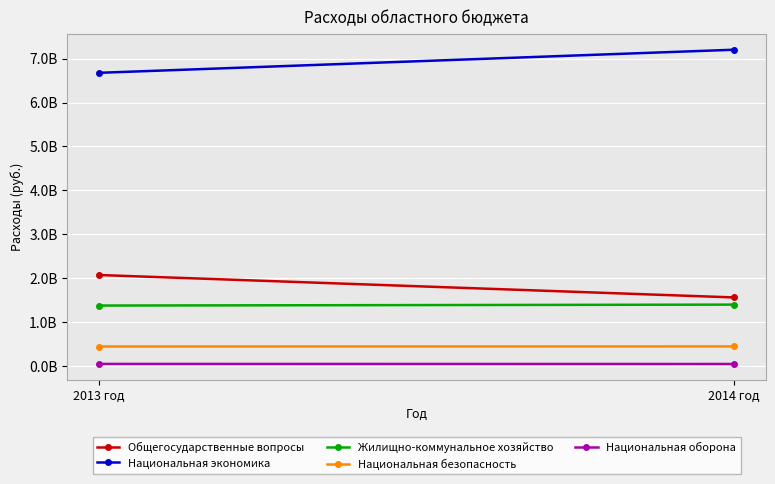

Which series has the largest range (max minus min)?

Национальная экономика